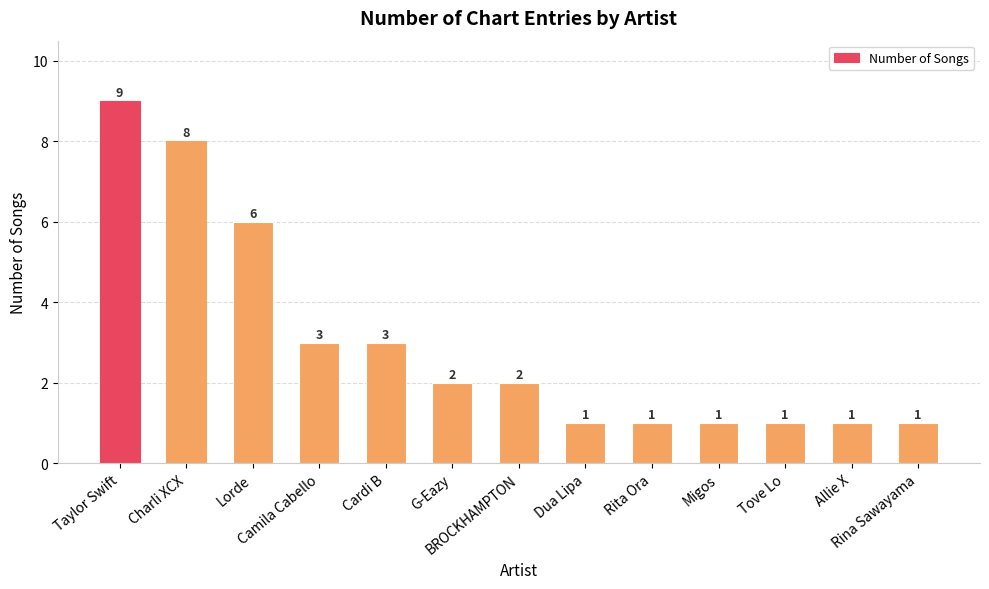

Where is the data nearest to the value 5?

Lorde